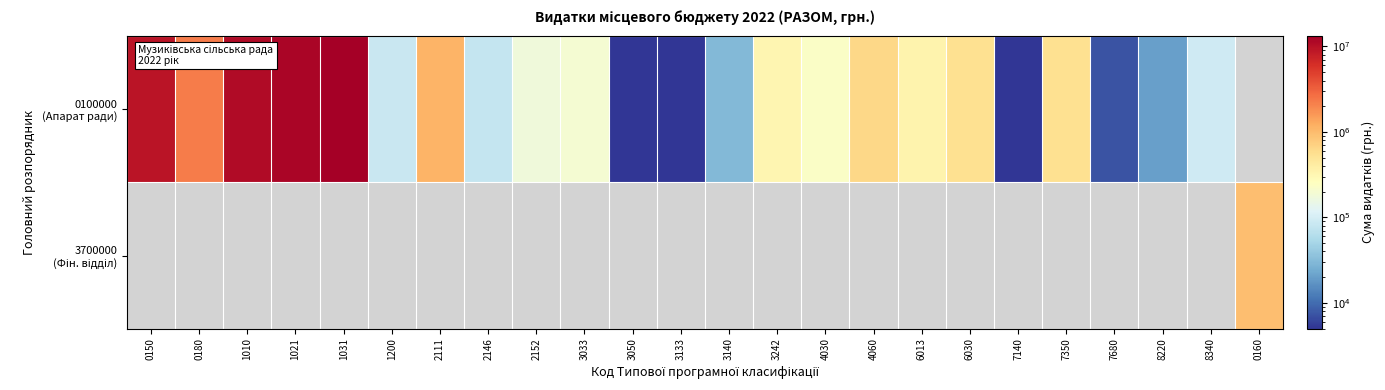

Rank the categories by 3700000 (Фін. відділ) value from lowest to highest.

0150, 0180, 1010, 1021, 1031, 1200, 2111, 2146, 2152, 3033, 3050, 3133, 3140, 3242, 4030, 4060, 6013, 6030, 7140, 7350, 7680, 8220, 8340, 0160